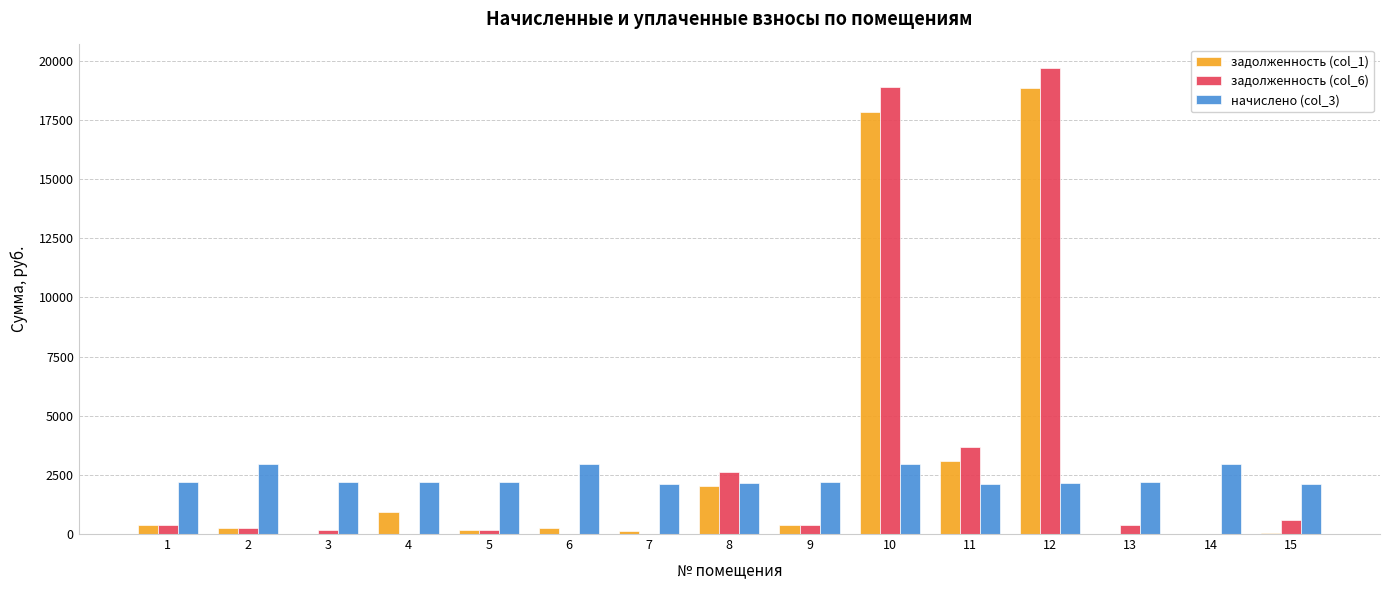

The value of задолженность (col_1) at 14 is 7854.5. True or false?

False